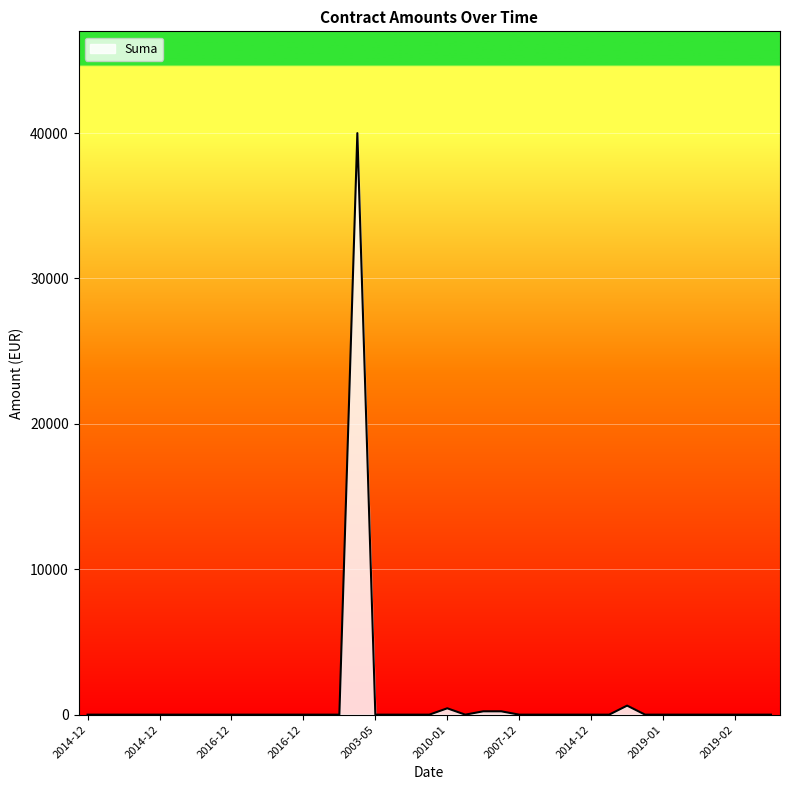

What is the greatest value displayed?

39998.7